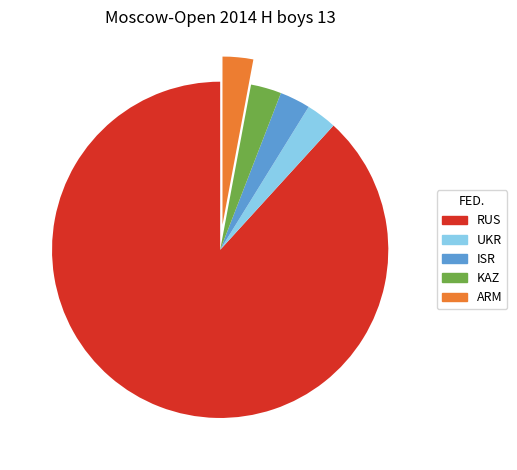

What is the largest slice in the pie chart?

RUS